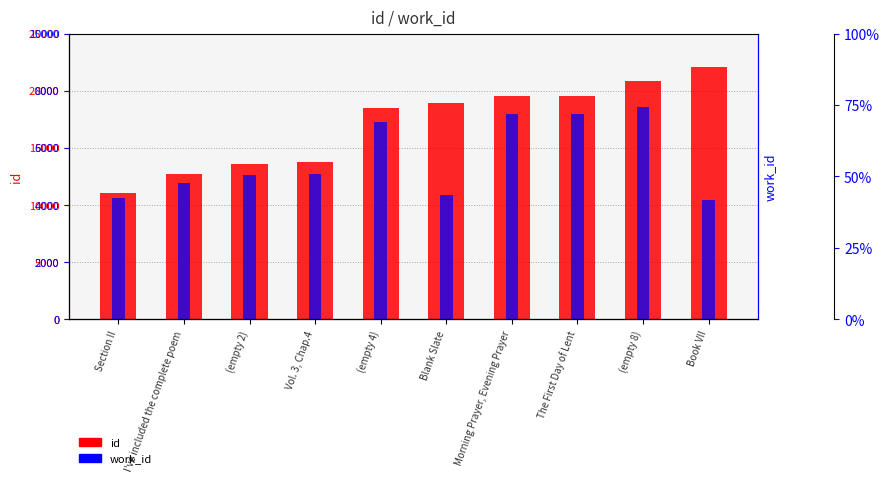

Is it true that id equals 11020 at Section II?

True